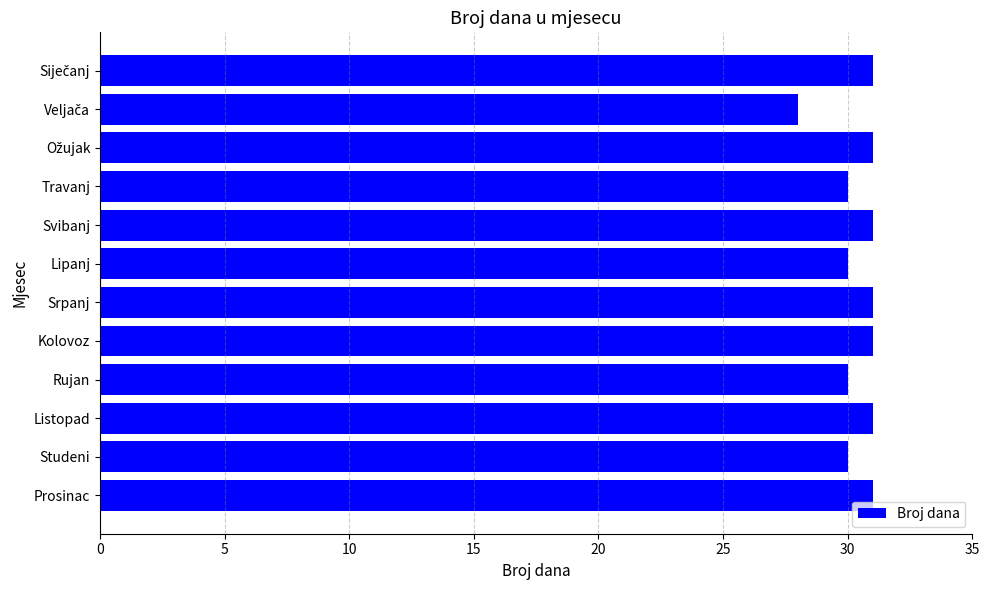

Are the bars grouped side by side (vs. stacked)?

No